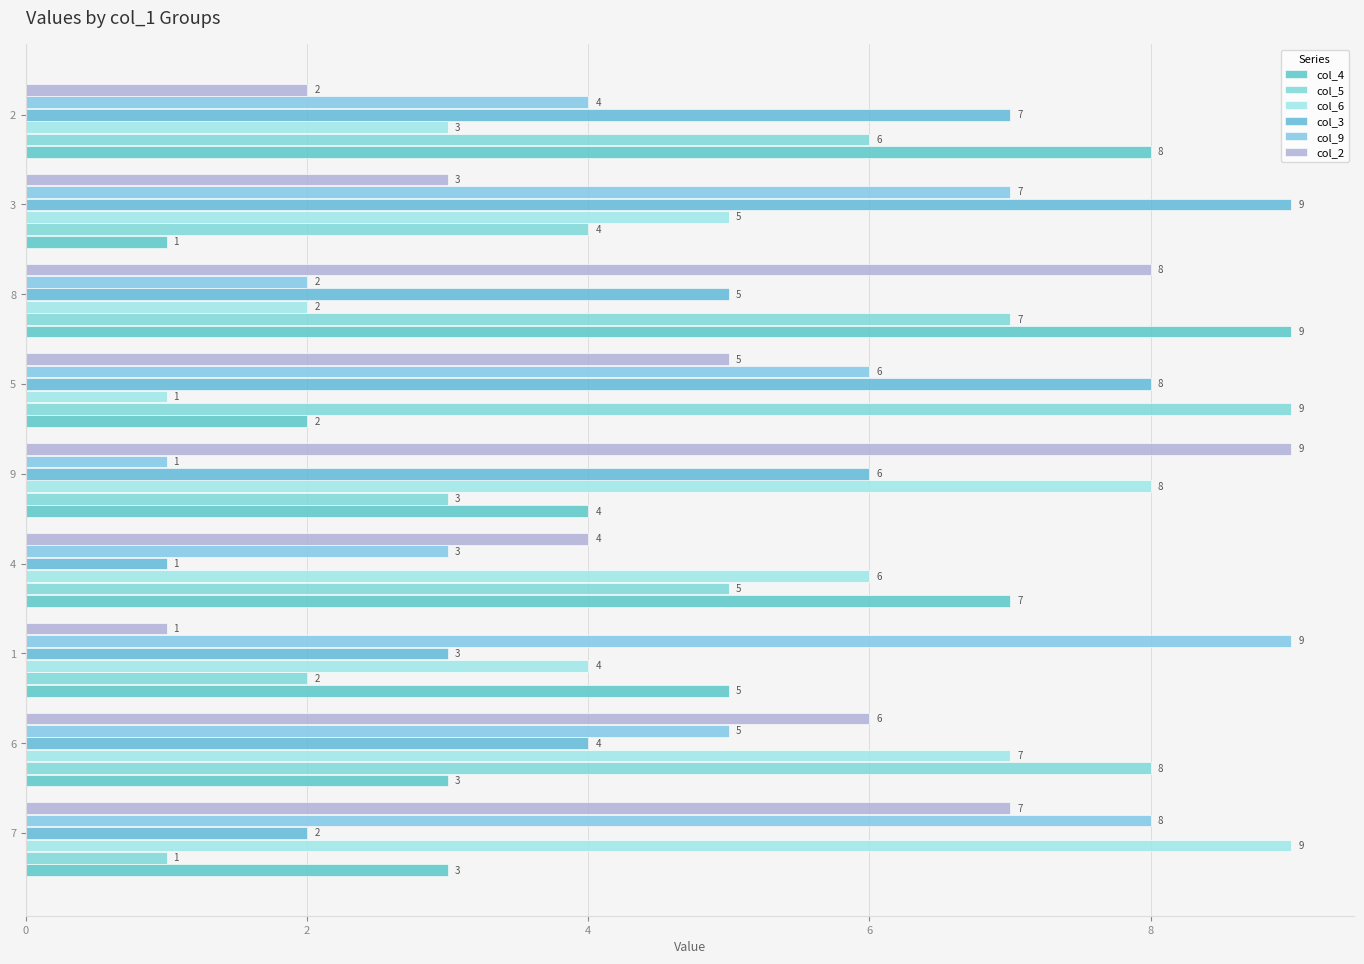

Reading right to left, what are all the values shown in this chart?

col_4: 8	1	9	2	4	7	5	3	3
col_5: 6	4	7	9	3	5	2	8	1
col_6: 3	5	2	1	8	6	4	7	9
col_3: 7	9	5	8	6	1	3	4	2
col_9: 4	7	2	6	1	3	9	5	8
col_2: 2	3	8	5	9	4	1	6	7